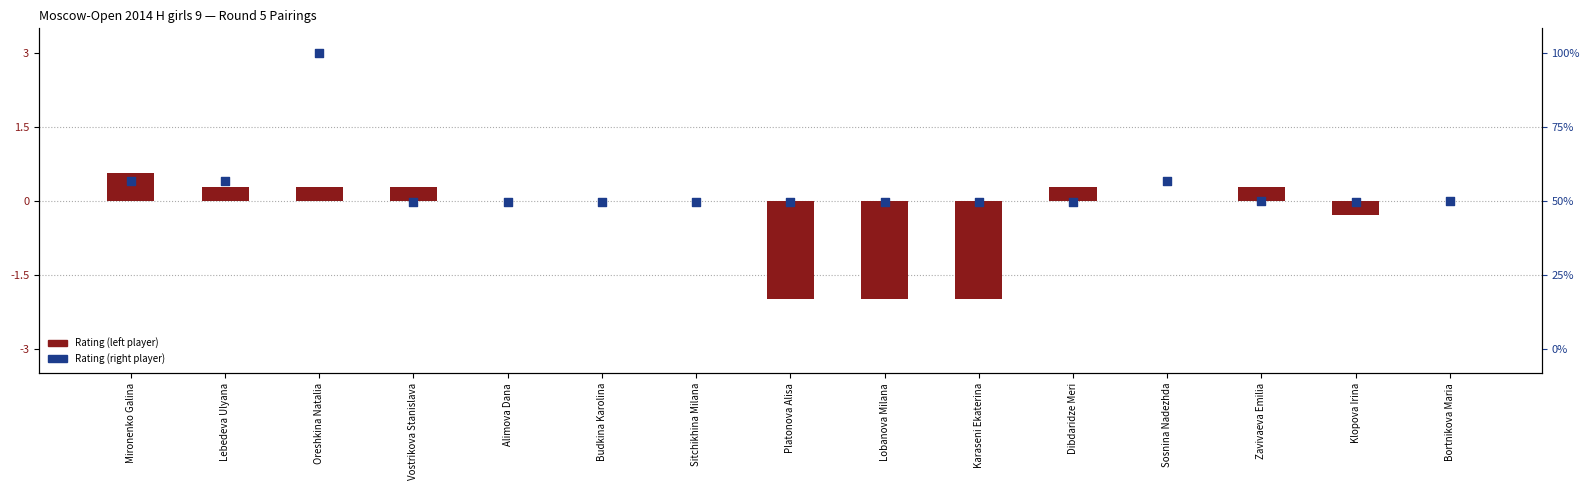

Which series has the largest Y range (max minus min)?

Rating (right player)